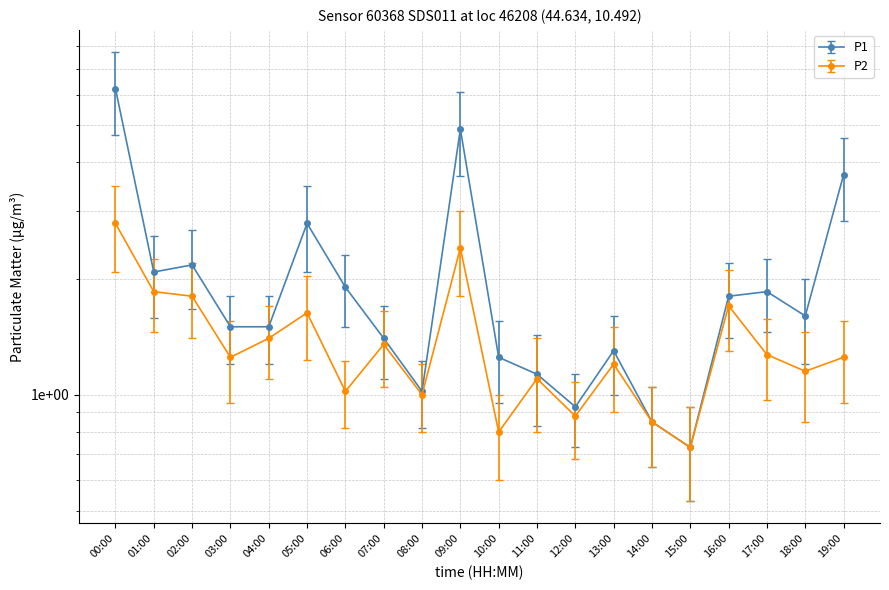

List the series in order of their overall mean, highest first.

P1, P2